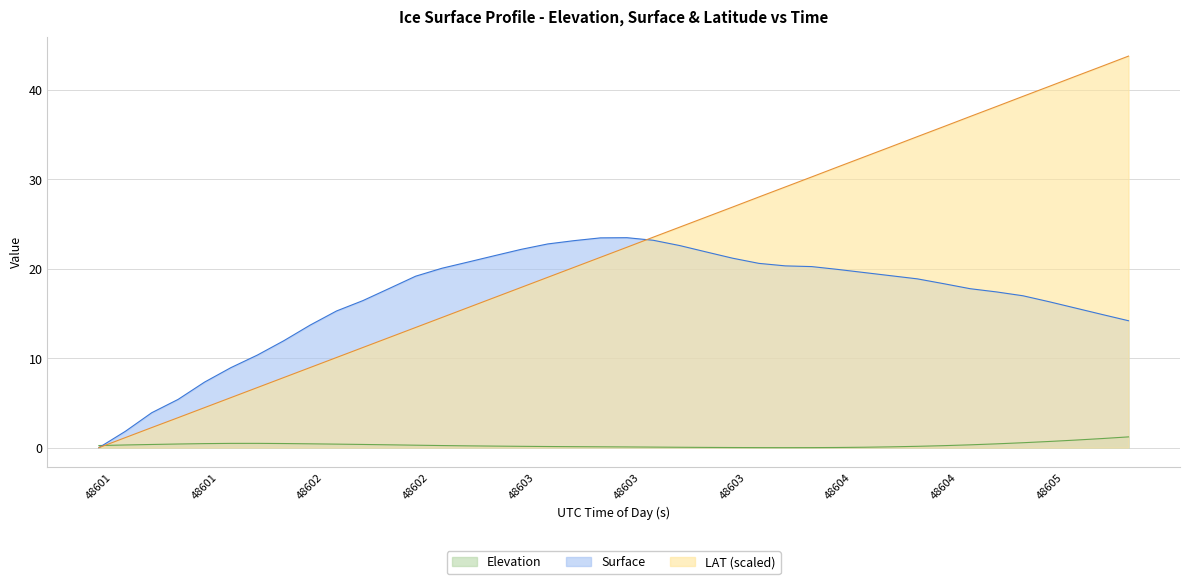

How many data points in LAT are above 22?

20